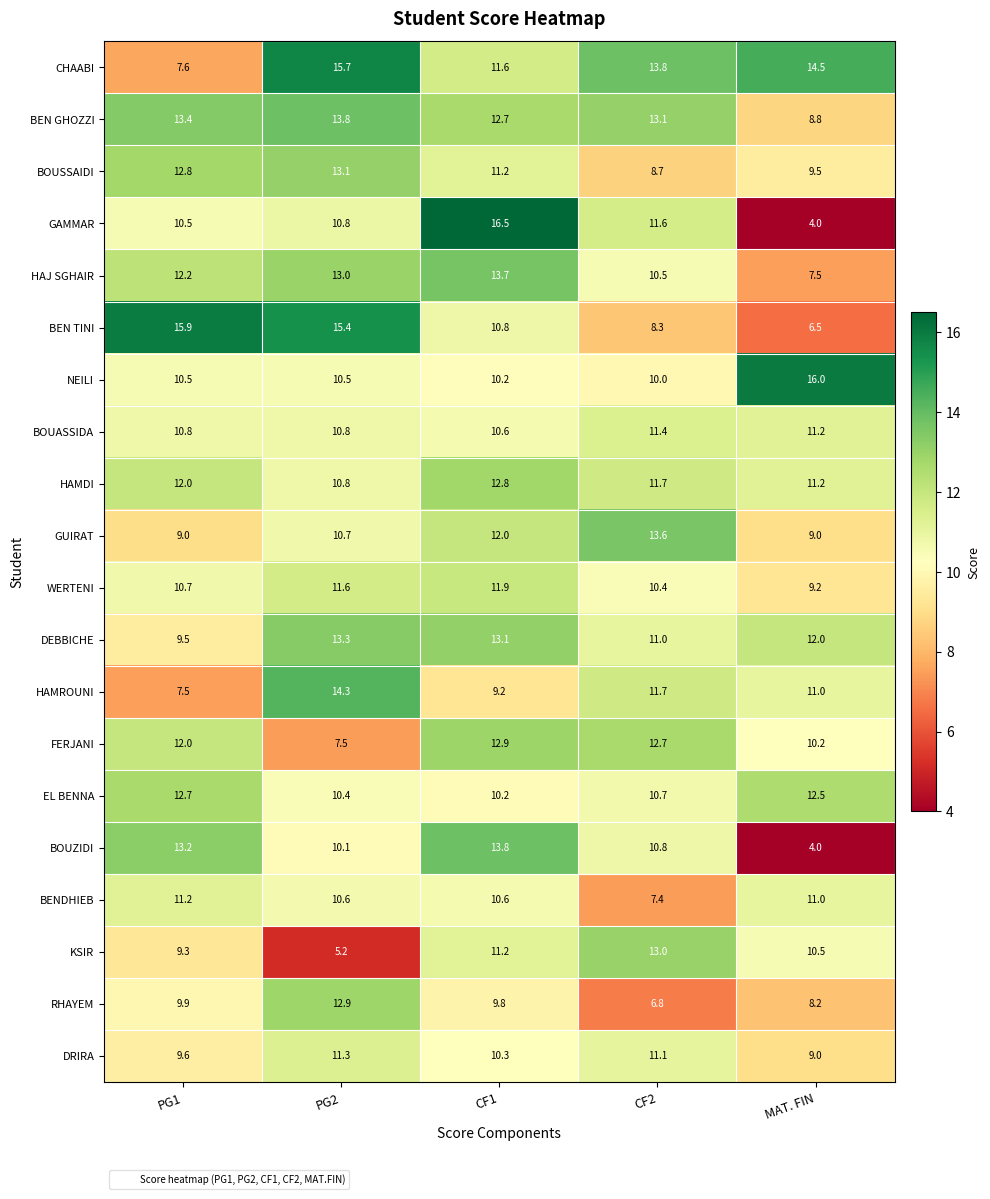

What is the difference between the highest and lowest values at PG1?

8.4